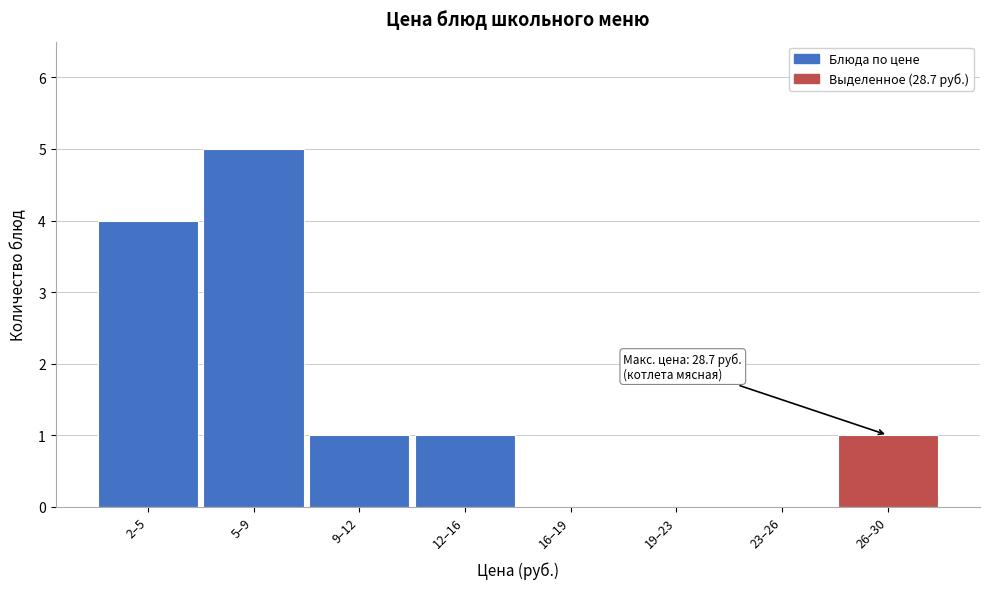

Reading right to left, what are all the values shown in this chart?

26–30=1	23–26=0	19–23=0	16–19=0	12–16=1	9–12=1	5–9=5	2–5=4